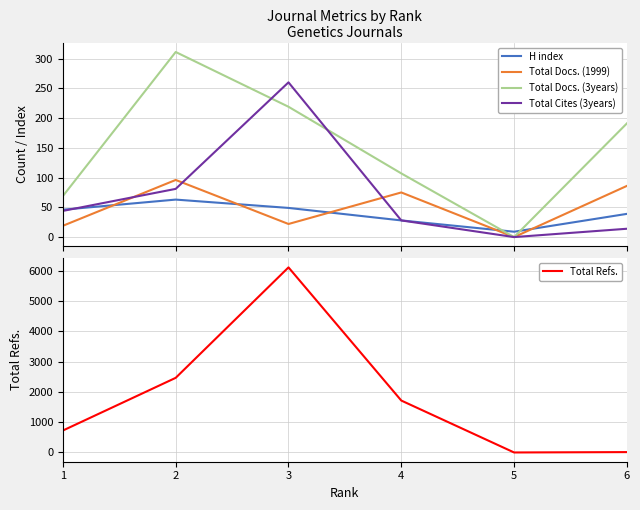

True or false: Total Docs. (1999) and Total Refs. cross at least once.

False